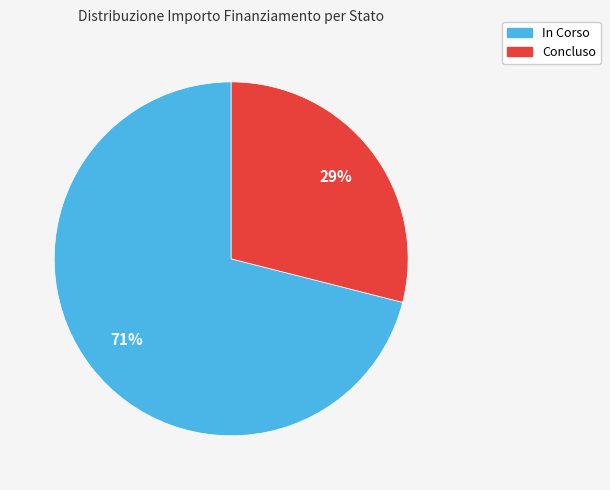

How many slices are in this pie chart?

2